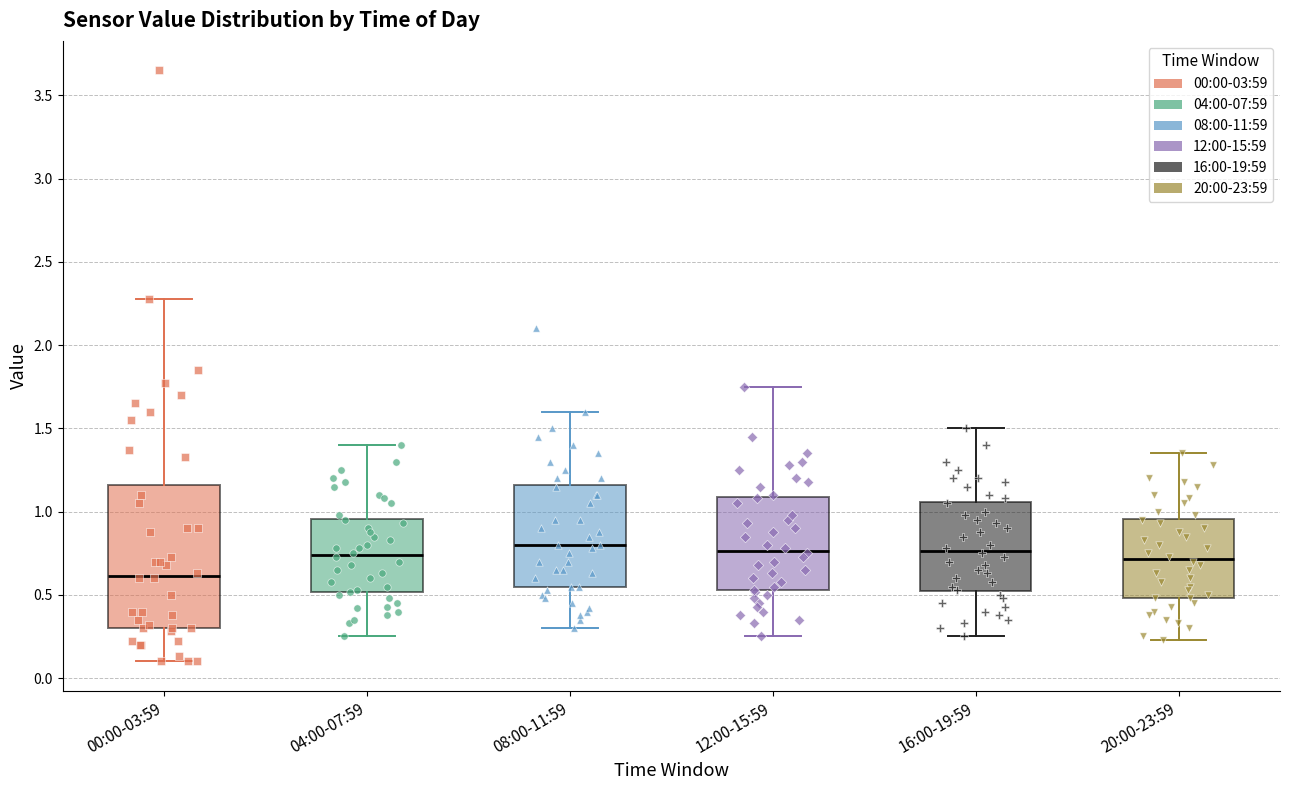

Comparing the boxes themselves (not the whiskers), which one is the tallest?

00:00-03:59